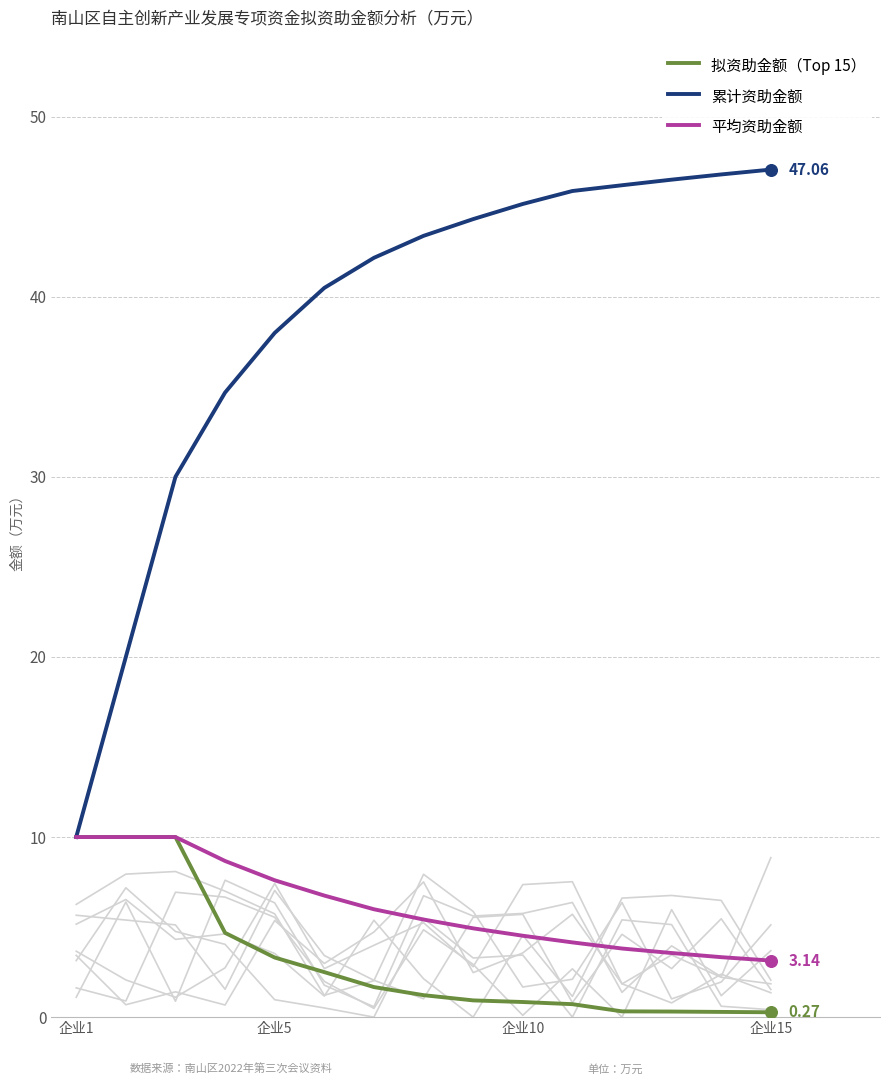

Which series has the largest Y range (max minus min)?

累计资助金额